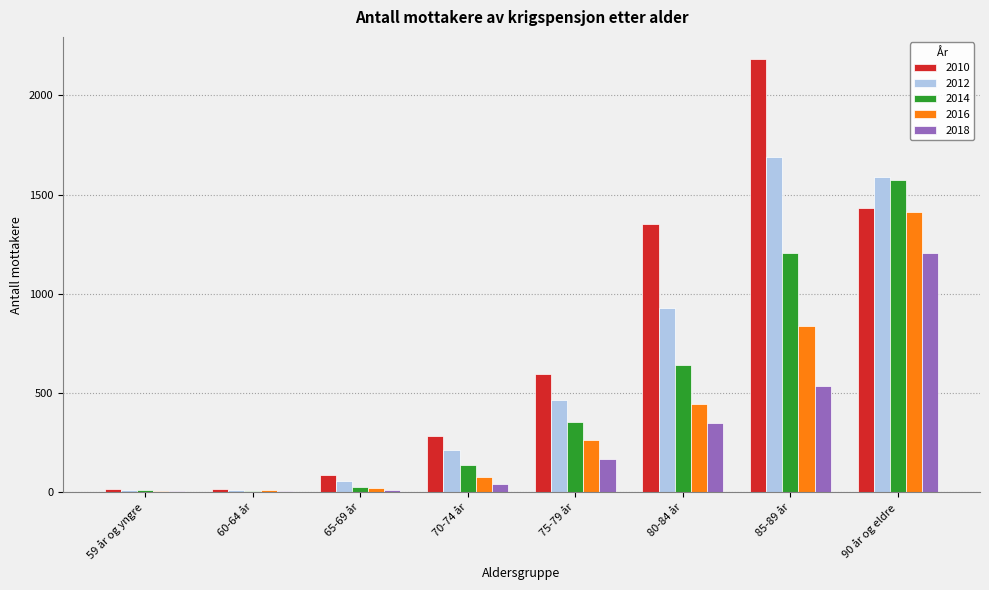

What is the difference between the 2016 values at 85-89 år and 70-74 år?

760